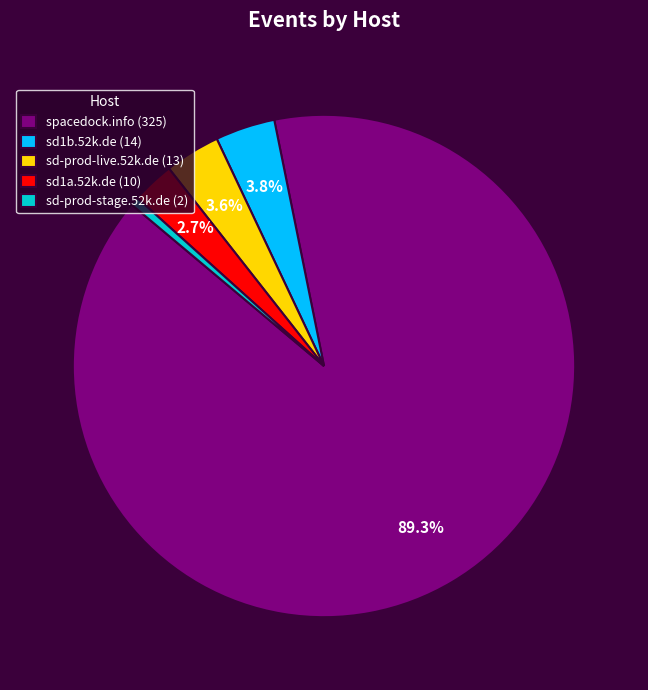

Is there any slice that represents more than half of the pie?

Yes